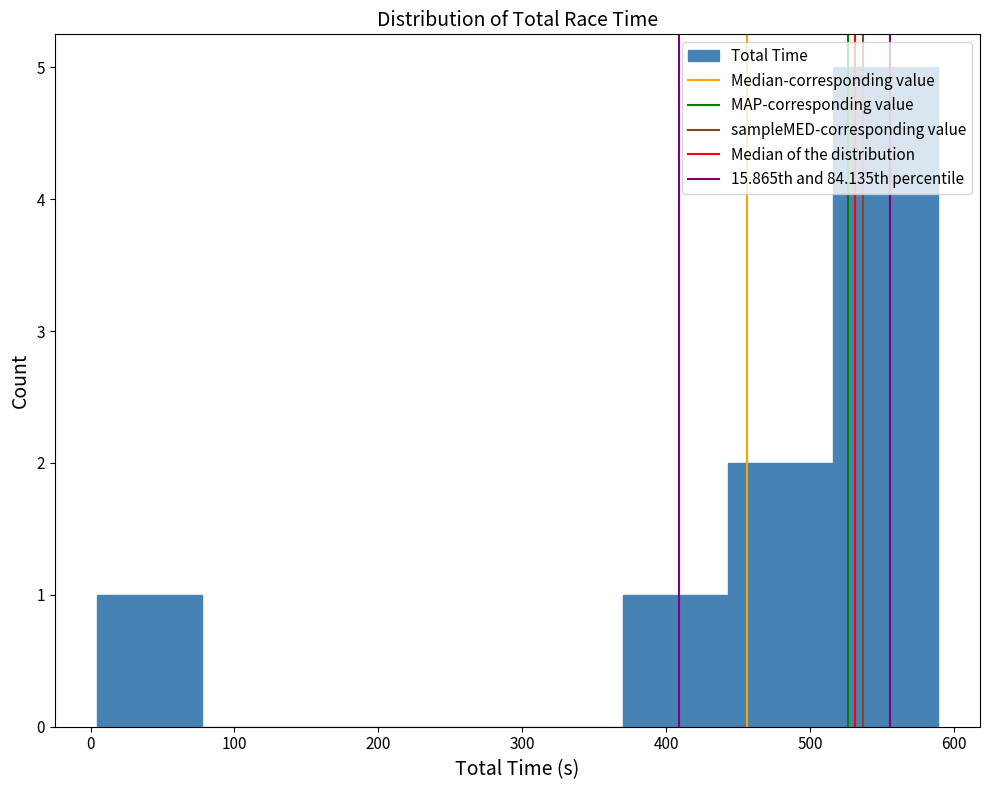

Over which range of the x-axis is the bar tallest?

520 to 590